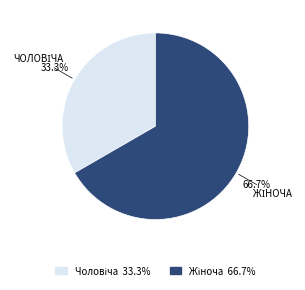

Does any single category account for the majority?

Yes